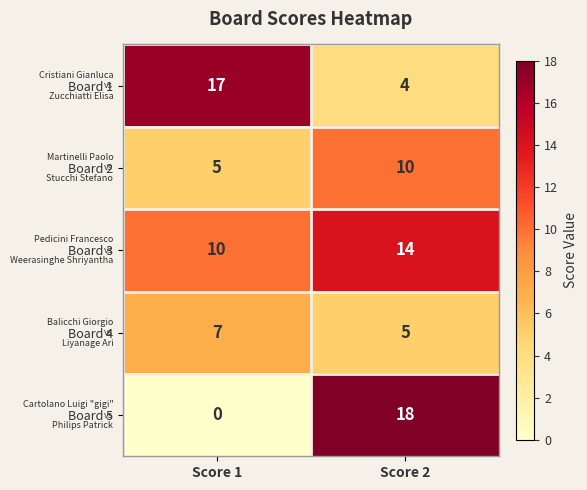

Reading left to right, transcribe all the data shown in this chart.

Board 1: Score 1=17	Score 2=4
Board 2: Score 1=5	Score 2=10
Board 3: Score 1=10	Score 2=14
Board 4: Score 1=7	Score 2=5
Board 5: Score 1=0	Score 2=18